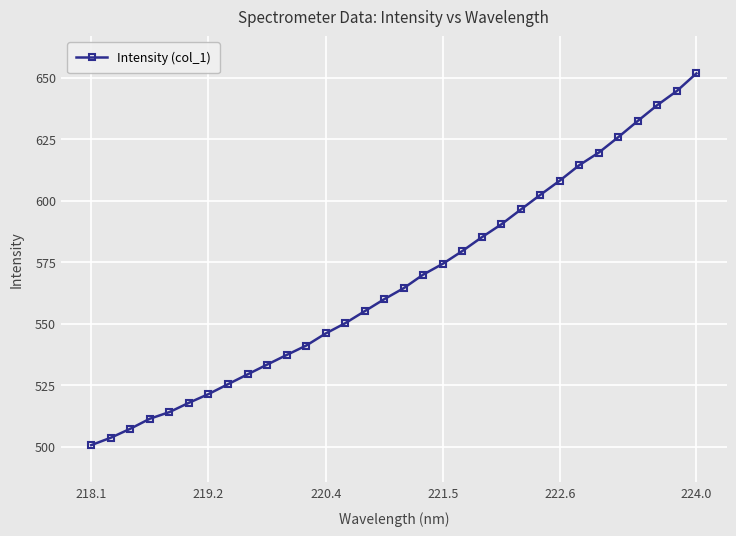

Reading left to right, what are all the values shown in this chart?

500.6	503.6	507.3	511.4	514.0	517.8	521.4	525.4	529.4	533.4	537.3	541.1	546.0	550.2	555.1	560.0	564.5	570.0	574.4	579.5	585.2	590.4	596.4	602.4	608.2	614.5	619.6	625.9	632.5	638.9	644.7	651.8